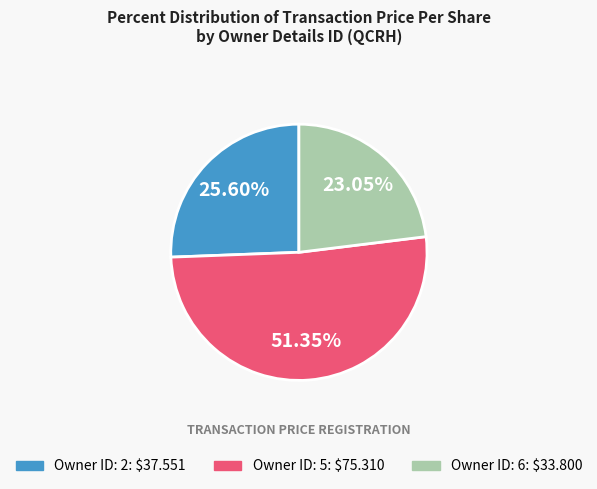

Is there a majority slice in this chart?

Yes